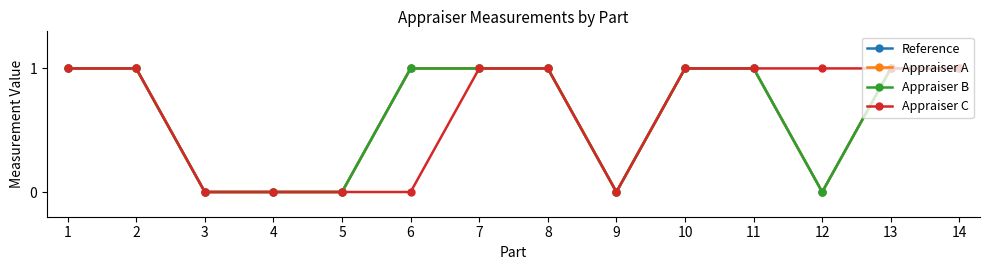

Which category has the lowest value across all series?

3